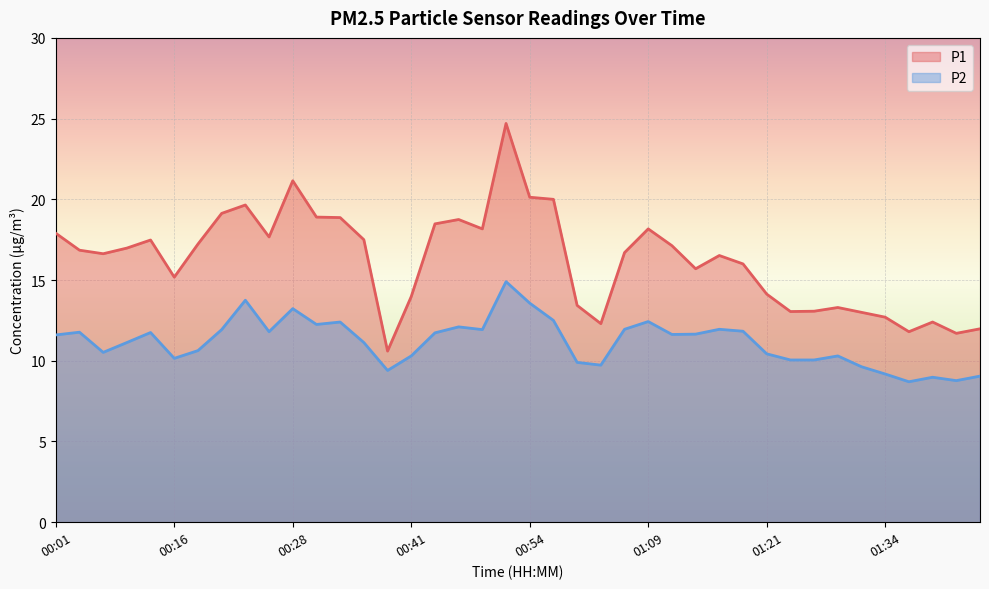

True or false: P2 and P1 cross at least once.

False